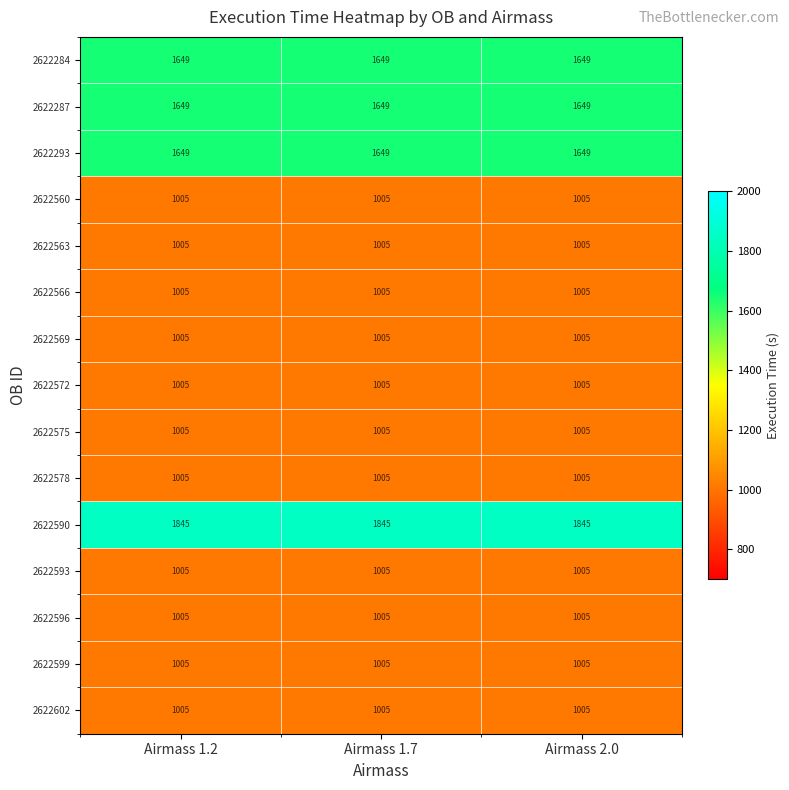

What is the sum of the 2622284 values at Airmass 1.2 and Airmass 1.7?

3298